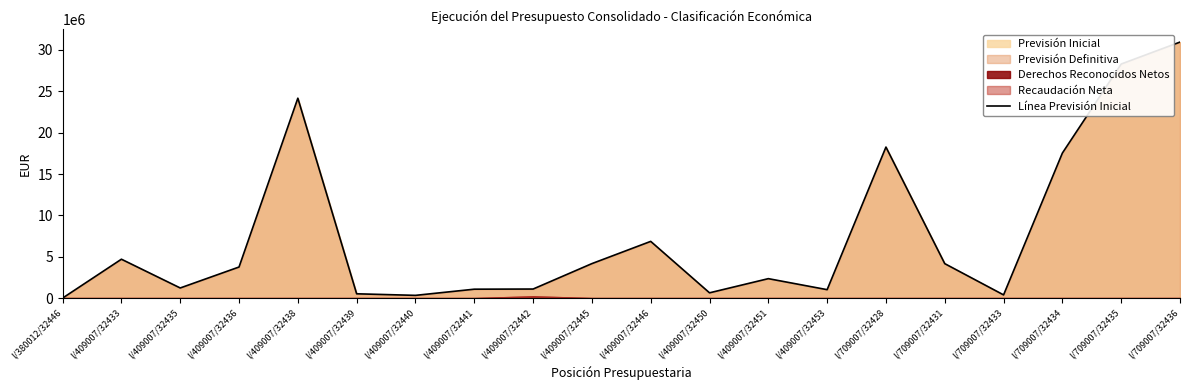

Which has a higher value, I/409007/32445 or I/409007/32441?

I/409007/32445